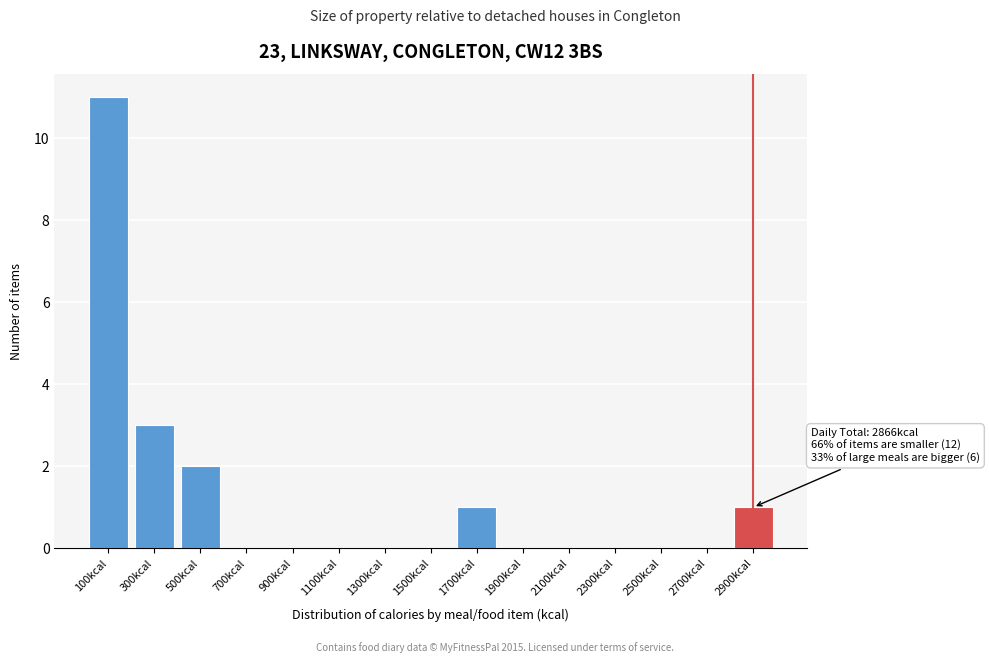

Over which range of the x-axis is the bar tallest?

0 to 200